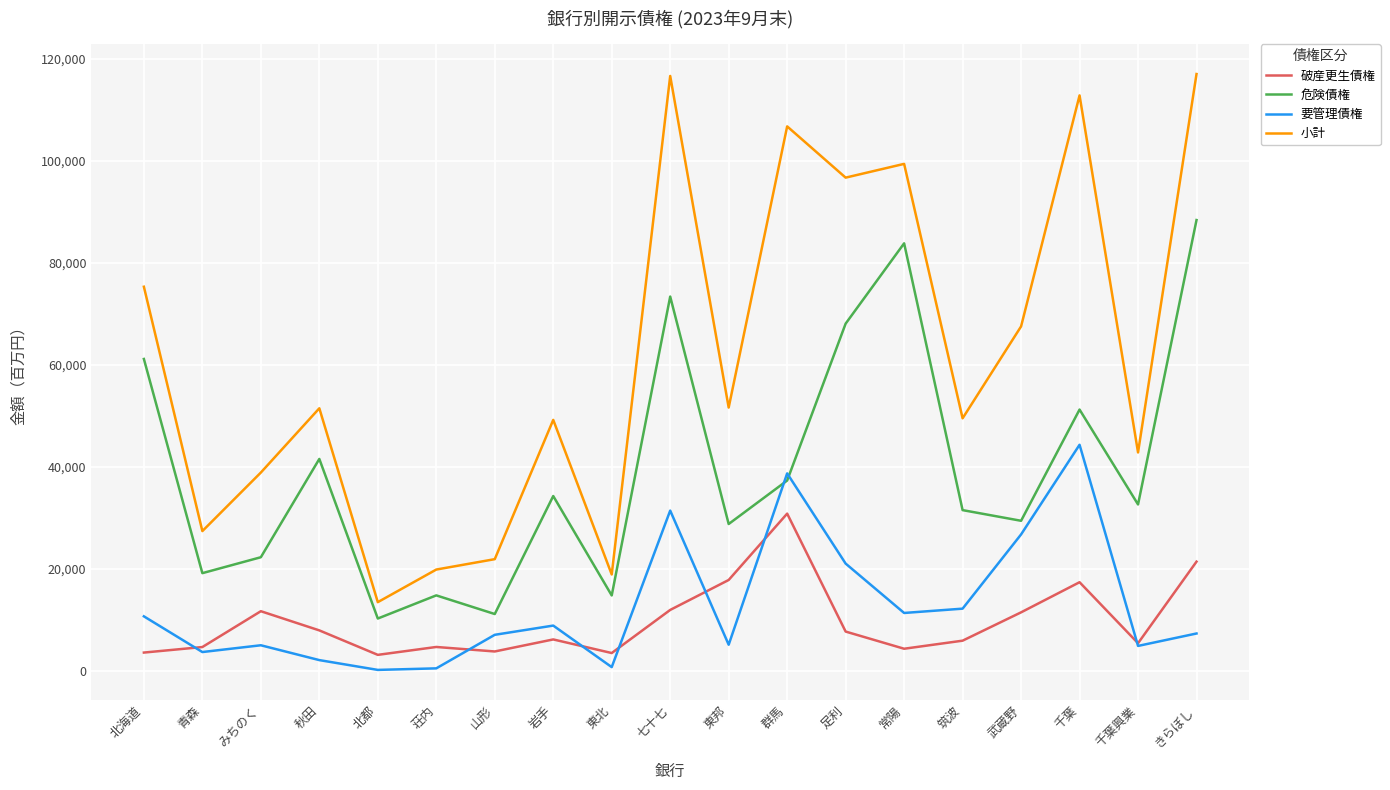

Is it true that 破産更生債権 equals 11416 at 武蔵野?

True